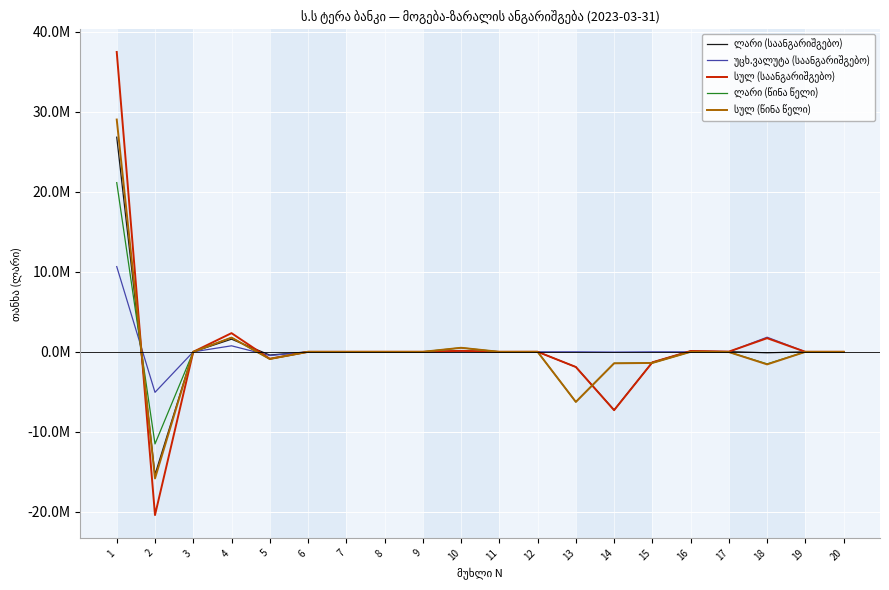

Which category has the highest value in the სულ (საანგარიშგებო) series?

1